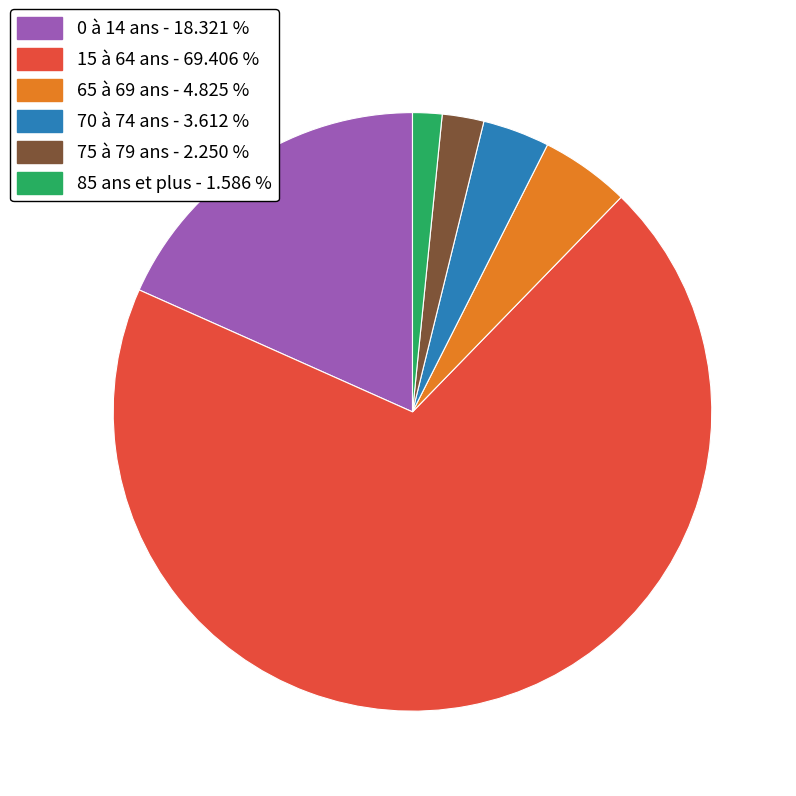

What is the smallest slice in the pie chart?

85 ans et plus